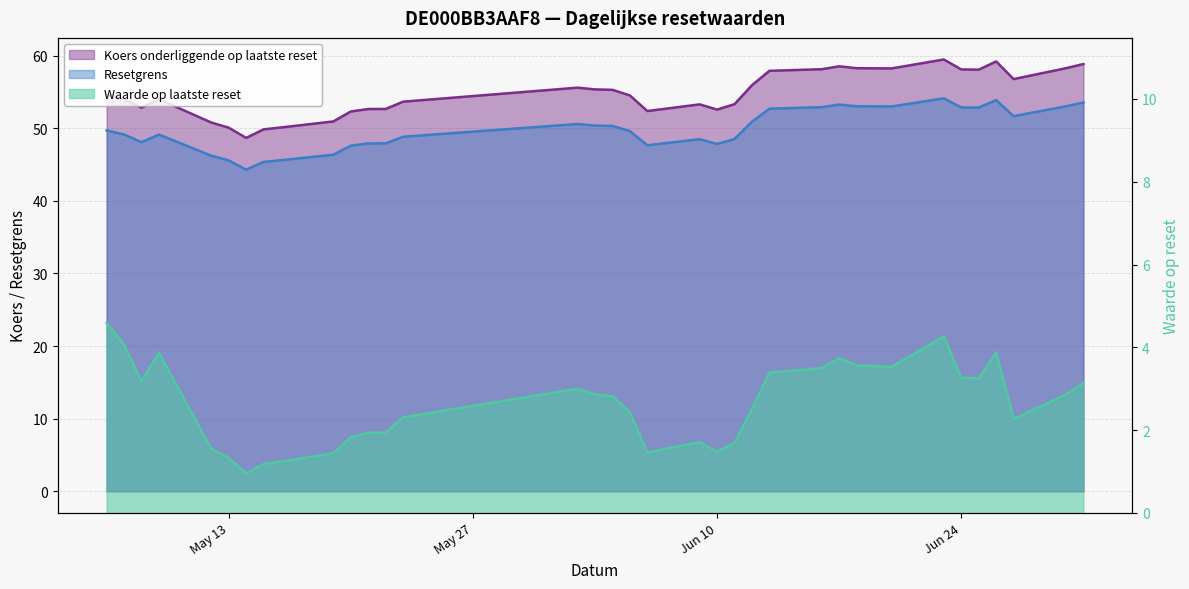

Rank the series by their maximum value, from highest to lowest.

Koers onderliggende op laatste reset, Resetgrens, Waarde op laatste reset